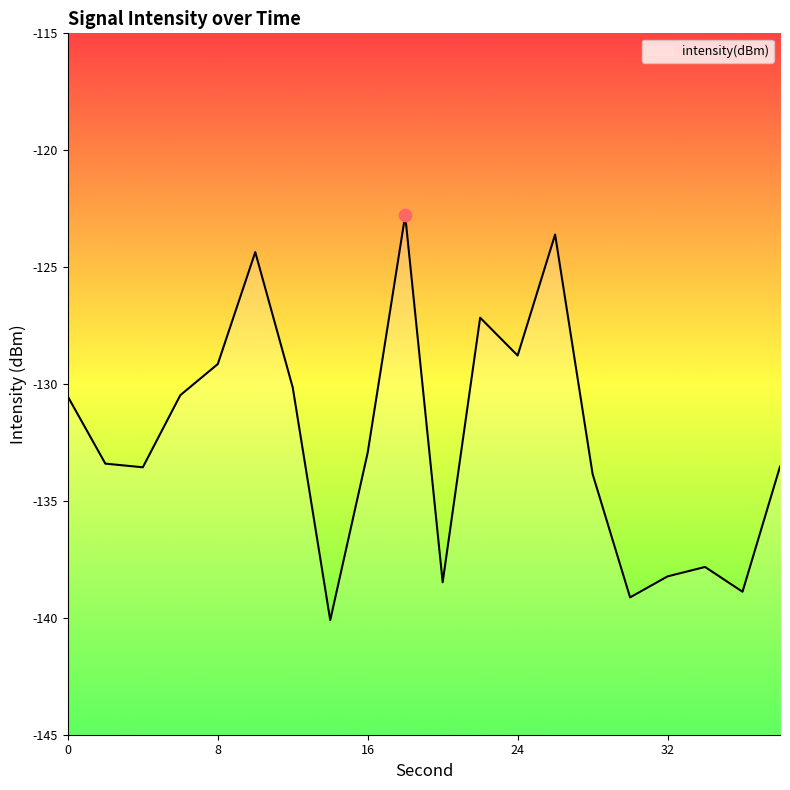

What is the change in value from 22 to 34?

-10.7